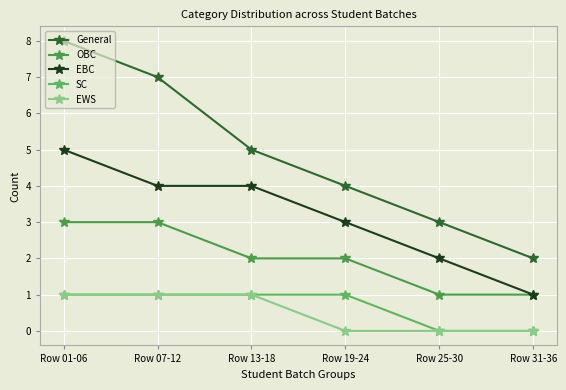

What position from the right is Row 13-18?

4